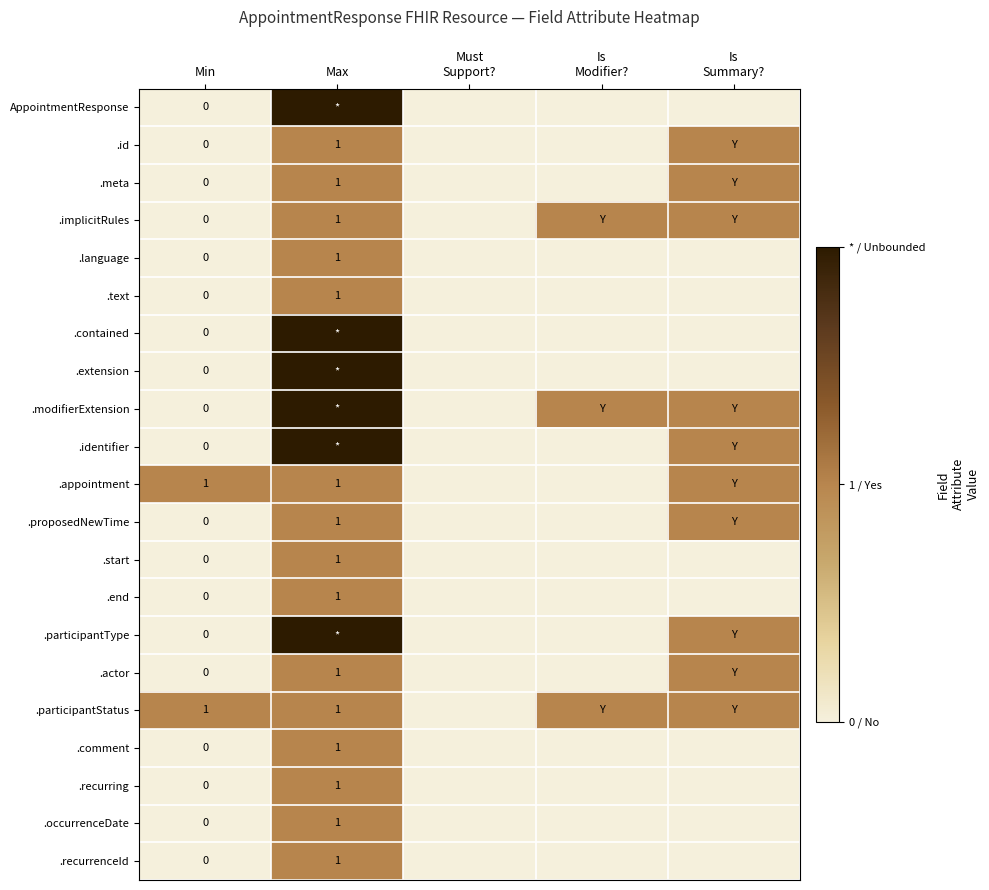

How many data points in .appointment are less than 1?

2